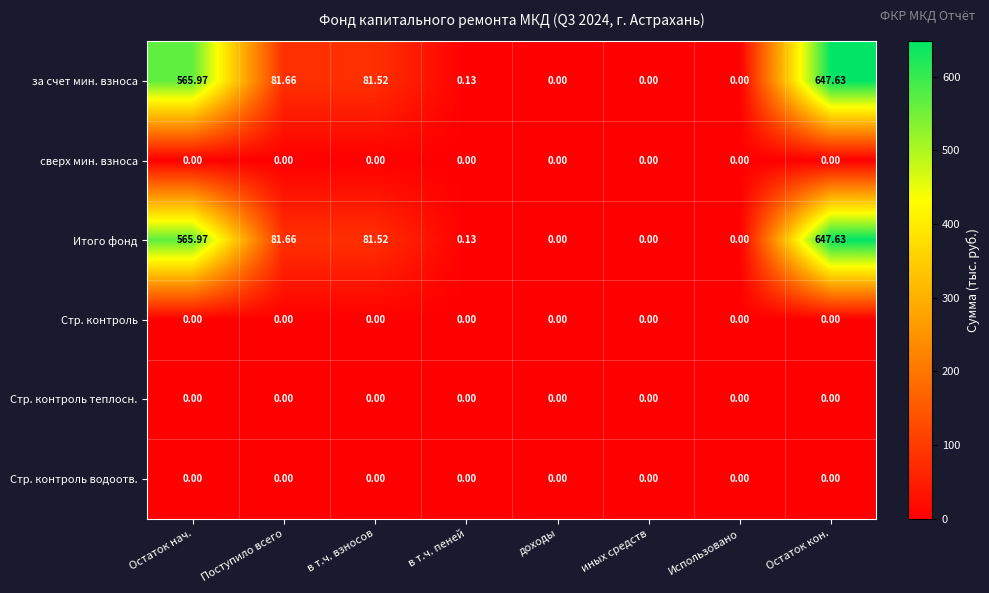

What is the total value across all series at в т.ч. взносов?

163.0